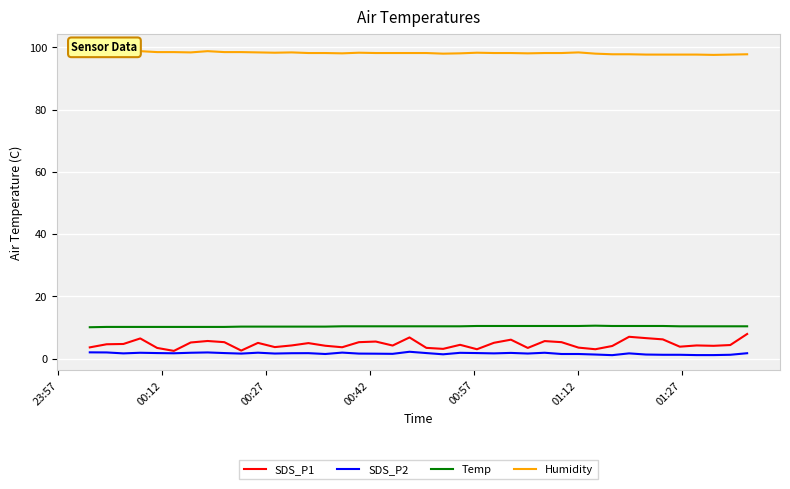

What is the maximum value shown in the chart?

99.4